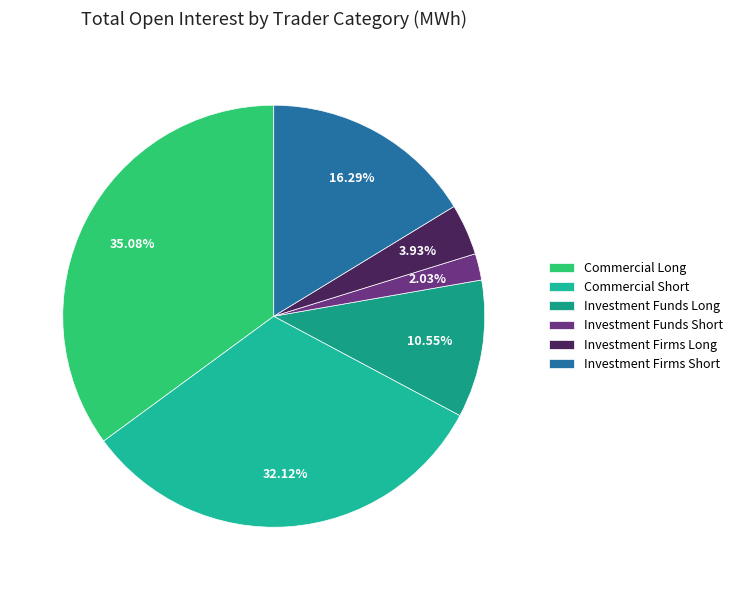

Between Investment Funds Short and Investment Firms Short, which is larger?

Investment Firms Short